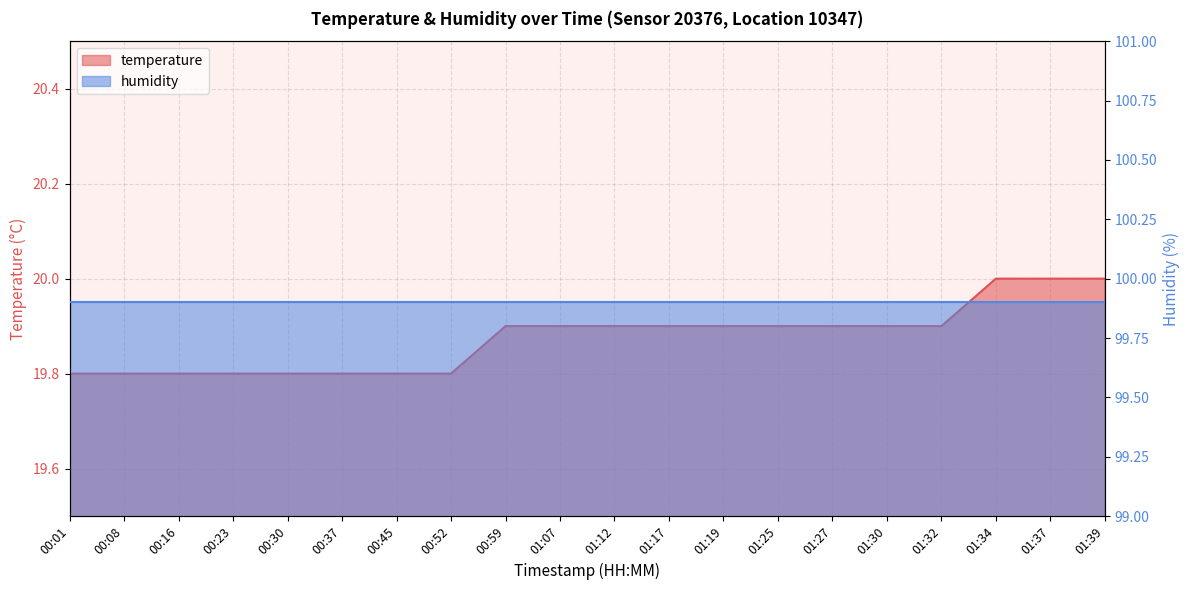

The value at 01:25 is 10.2. True or false?

False